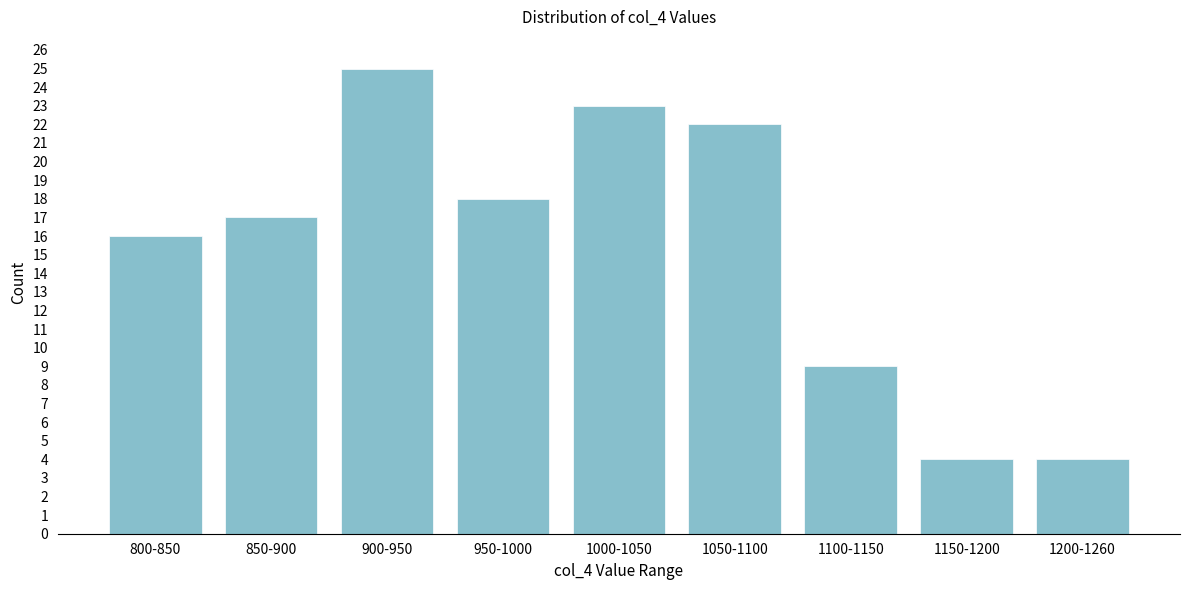

Reading left to right, transcribe all the data shown in this chart.

800-850=16	850-900=17	900-950=25	950-1000=18	1000-1050=23	1050-1100=22	1100-1150=9	1150-1200=4	1200-1260=4